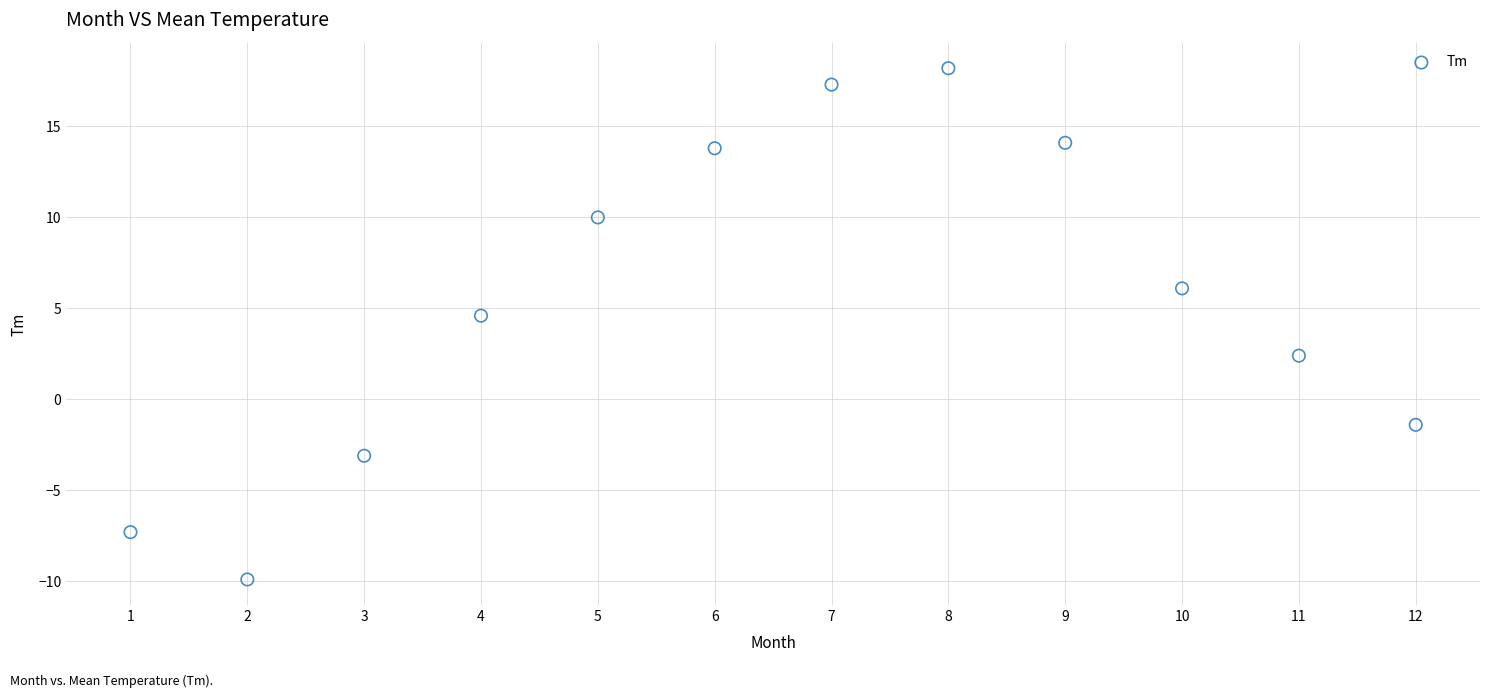

What is the range of Y values (max minus min)?

28.1